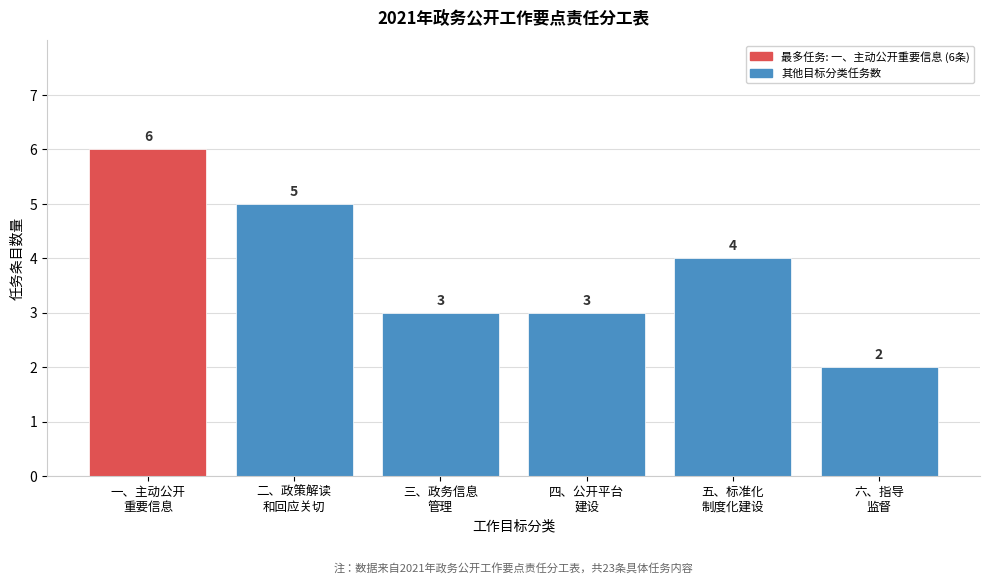

Reading right to left, list all the values displayed in this chart.

2	4	3	3	5	6